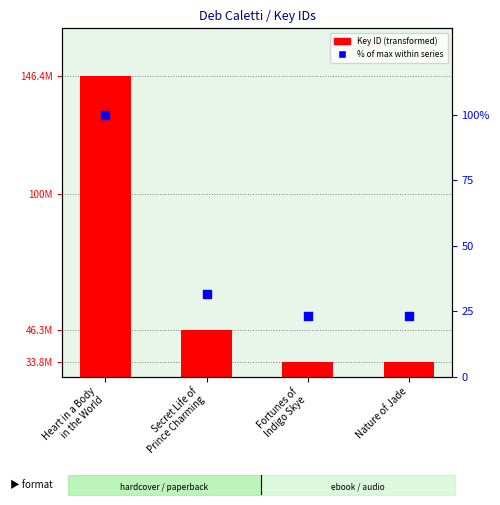

Which series has the largest Y range (max minus min)?

Key ID